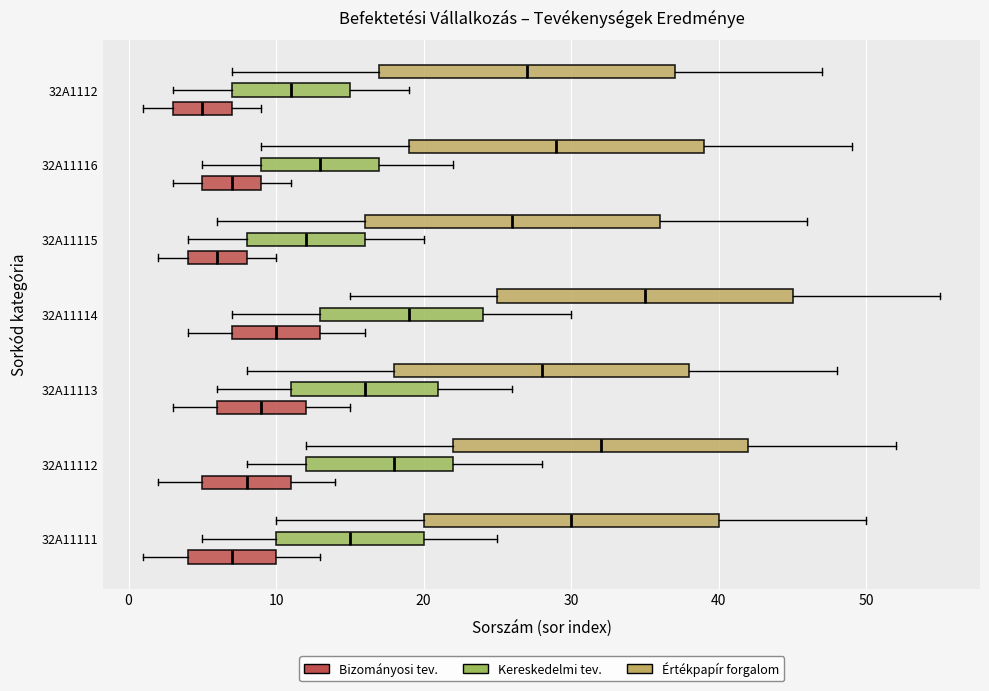

Reading bottom to top, transcribe this box plot: for each box, give where its median line is, the range the box spans, and where its two whiskers end, as read against the x-axis. The values are not printed on the chart, so give them approximately, as read against the axis.

32A11111 (Bizományosi tev.): median 7, box 4 to 10, whiskers 1 to 13
32A11111 (Kereskedelmi tev.): median 15, box 10 to 20, whiskers 5 to 25
32A11111 (Értékpapír forgalom): median 30, box 20 to 40, whiskers 10 to 50
32A11112 (Bizományosi tev.): median 8, box 5 to 11, whiskers 2 to 14
32A11112 (Kereskedelmi tev.): median 18, box 12 to 22, whiskers 8 to 28
32A11112 (Értékpapír forgalom): median 32, box 22 to 42, whiskers 12 to 52
32A11113 (Bizományosi tev.): median 9, box 6 to 12, whiskers 3 to 15
32A11113 (Kereskedelmi tev.): median 16, box 11 to 21, whiskers 6 to 26
32A11113 (Értékpapír forgalom): median 28, box 18 to 38, whiskers 8 to 48
32A11114 (Bizományosi tev.): median 10, box 7 to 13, whiskers 4 to 16
32A11114 (Kereskedelmi tev.): median 19, box 13 to 24, whiskers 7 to 30
32A11114 (Értékpapír forgalom): median 35, box 25 to 45, whiskers 15 to 55
32A11115 (Bizományosi tev.): median 6, box 4 to 8, whiskers 2 to 10
32A11115 (Kereskedelmi tev.): median 12, box 8 to 16, whiskers 4 to 20
32A11115 (Értékpapír forgalom): median 26, box 16 to 36, whiskers 6 to 46
32A11116 (Bizományosi tev.): median 7, box 5 to 9, whiskers 3 to 11
32A11116 (Kereskedelmi tev.): median 13, box 9 to 17, whiskers 5 to 22
32A11116 (Értékpapír forgalom): median 29, box 19 to 39, whiskers 9 to 49
32A1112 (Bizományosi tev.): median 5, box 3 to 7, whiskers 1 to 9
32A1112 (Kereskedelmi tev.): median 11, box 7 to 15, whiskers 3 to 19
32A1112 (Értékpapír forgalom): median 27, box 17 to 37, whiskers 7 to 47